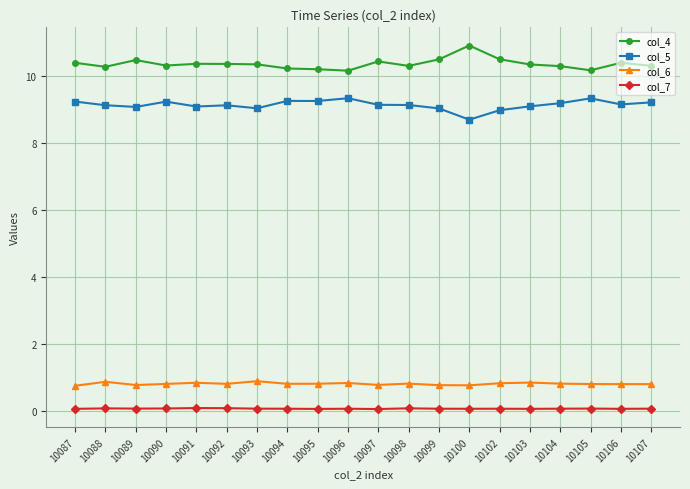

True or false: col_6 has more than 1 points higher than both neighbors.

True